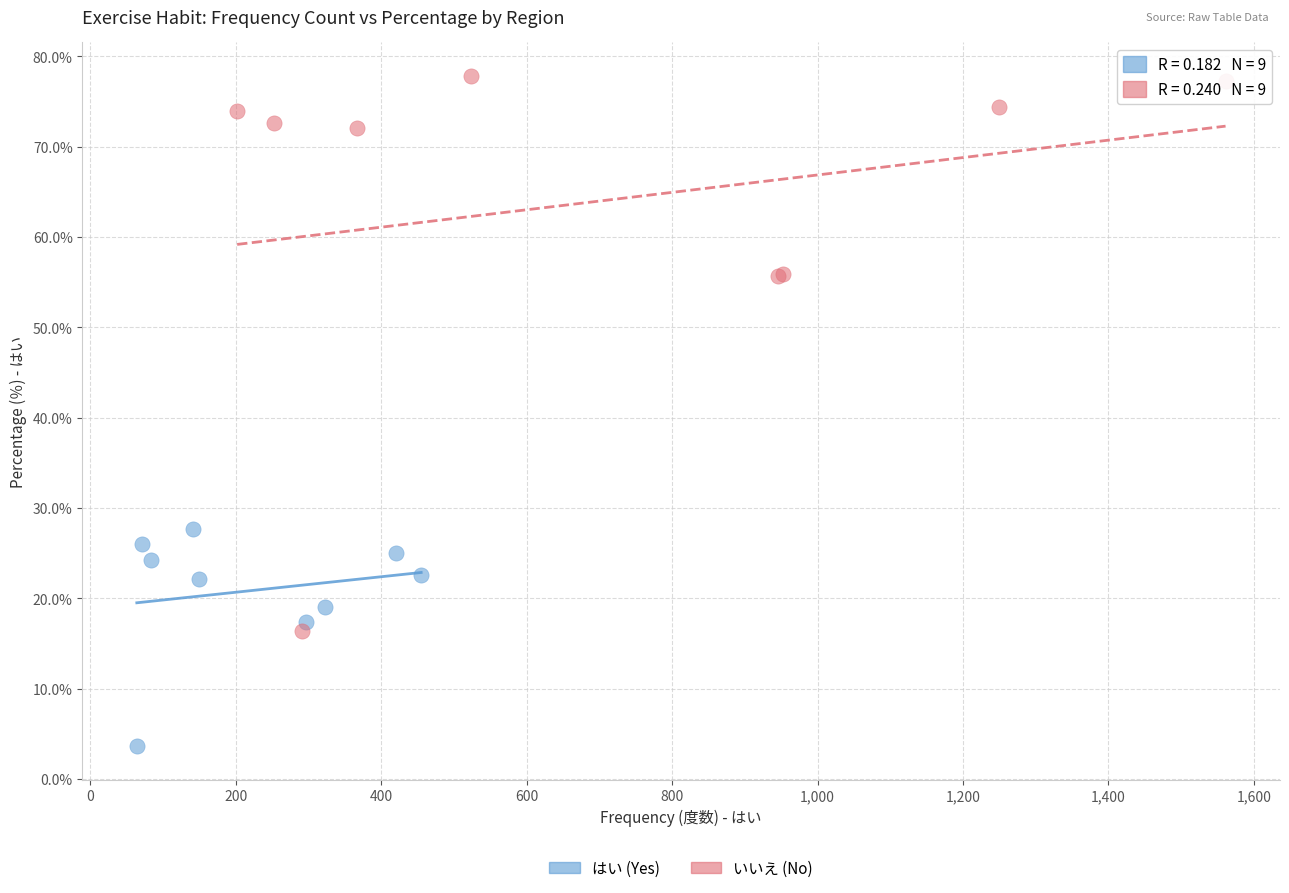

Which series contains the highest Y value?

いいえ (No)